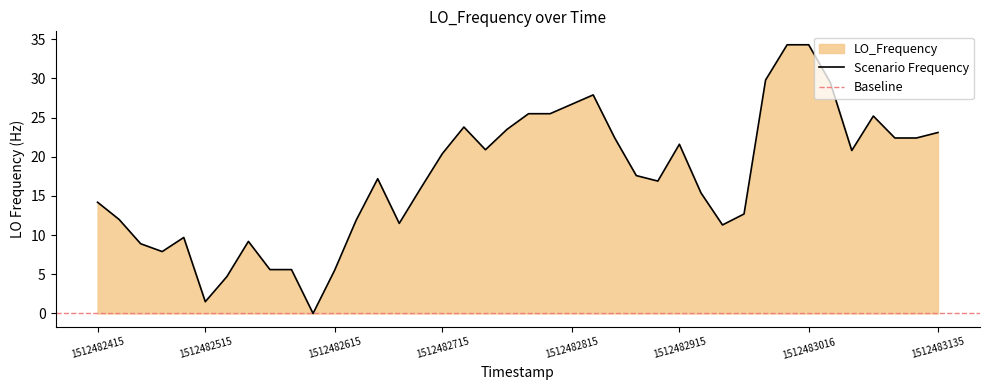

At which label does the data first exceed 17?

1512482655.3